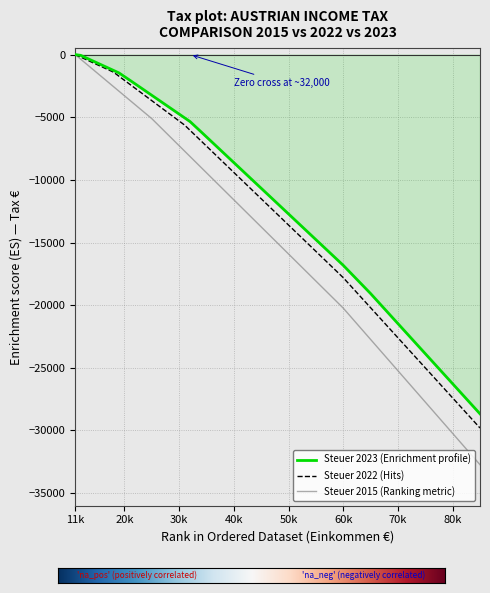

What is the lowest value of the Steuer 2022 (Hits) series?

-29805.0